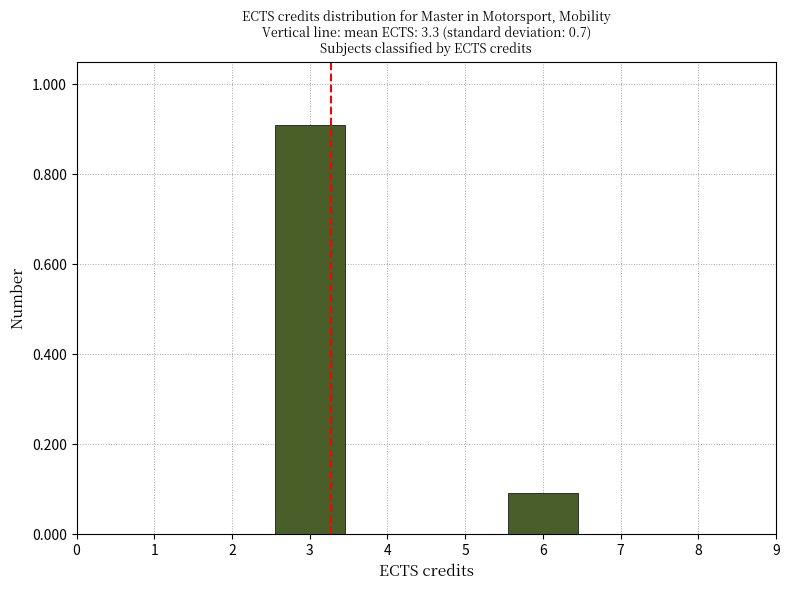

Reading left to right, transcribe this chart: for each bar, give the range it covers on the x-axis and its height. The values are not printed on the chart, so give them approximately, as read against the axis.

1.5 to 2.5: 0
2.5 to 3.5: 0.9
3.5 to 4.5: 0
4.5 to 5.5: 0
5.5 to 6.5: 0.1
6.5 to 7.5: 0